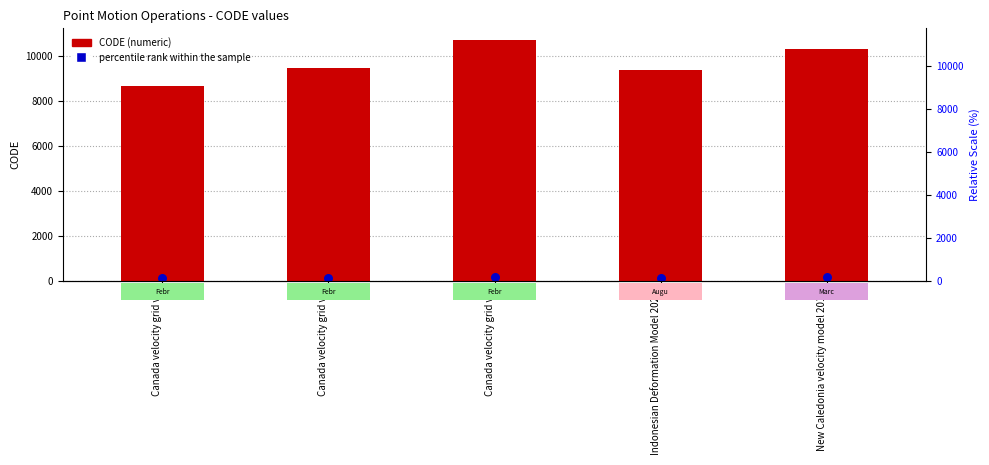

Is the value of CODE at Canada velocity grid v8 greater than the value of percentile rank within the sample at New Caledonia velocity model 2015?

Yes